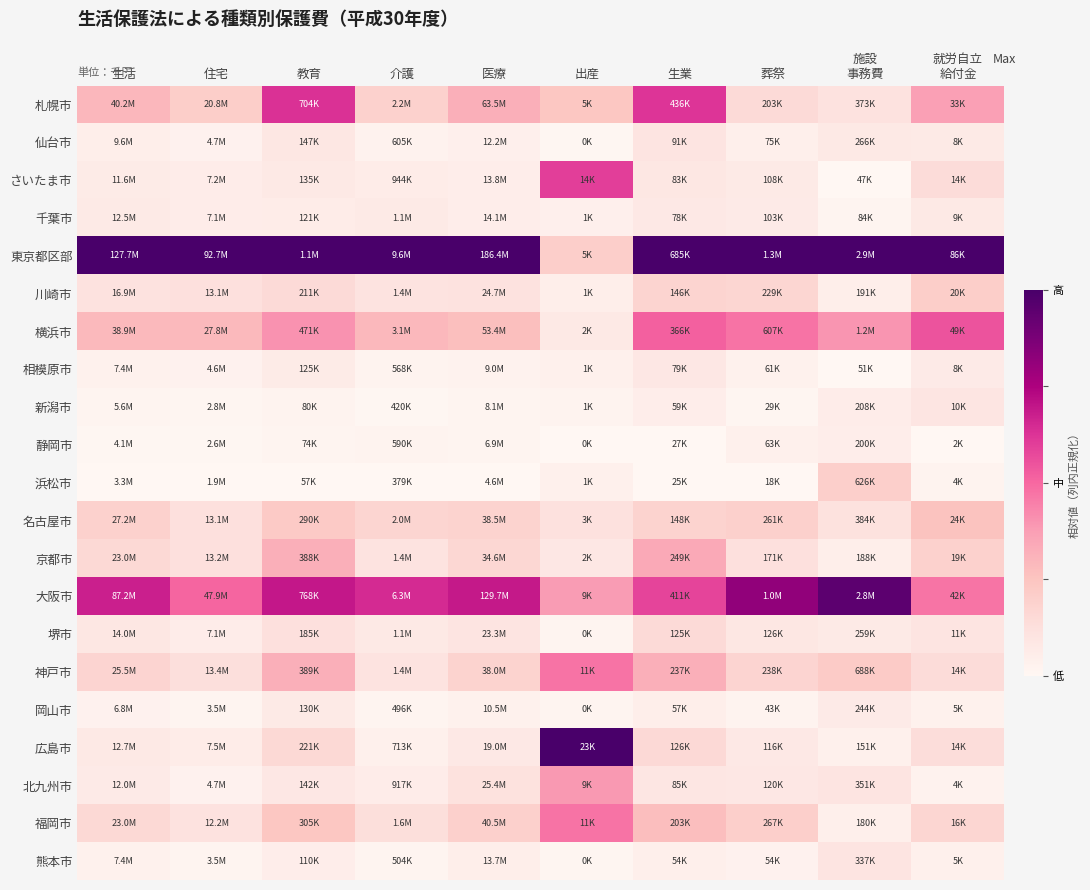

What is the maximum value shown in the chart?

1.0